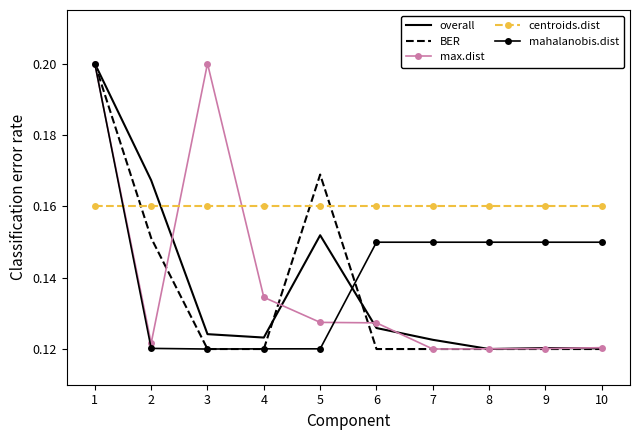

The mahalanobis.dist series shows 0.2 at 10. True or false?

False